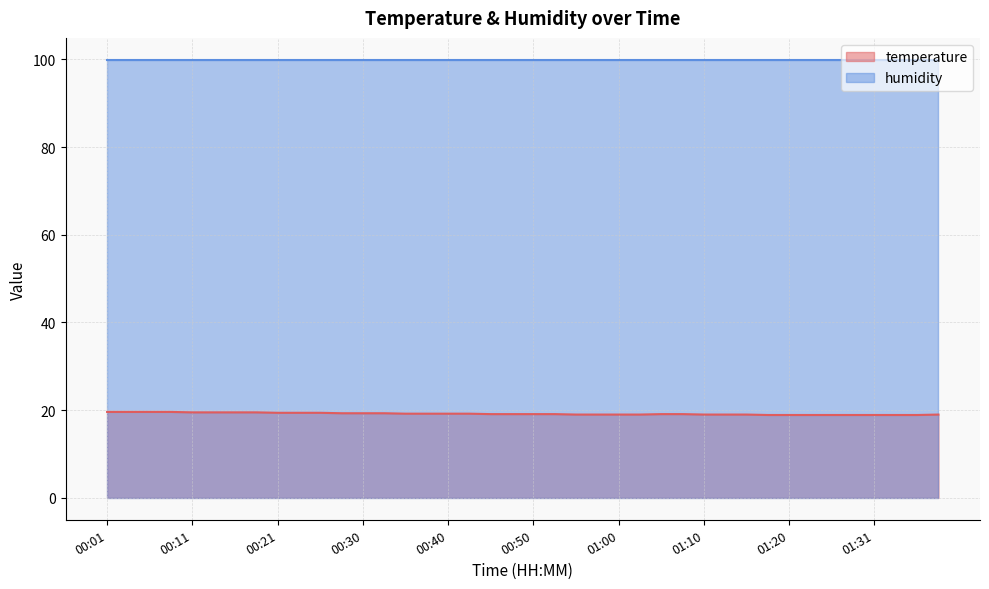

Is it true that the value at 01:26 is 18.9?

True